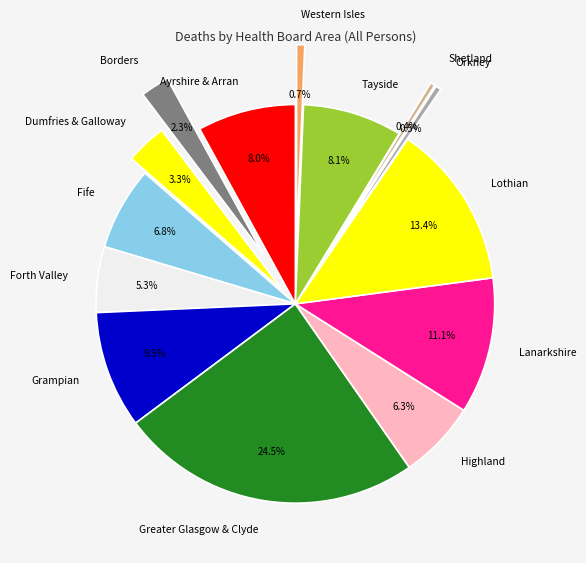

Does Ayrshire & Arran account for over 50% of the chart?

No